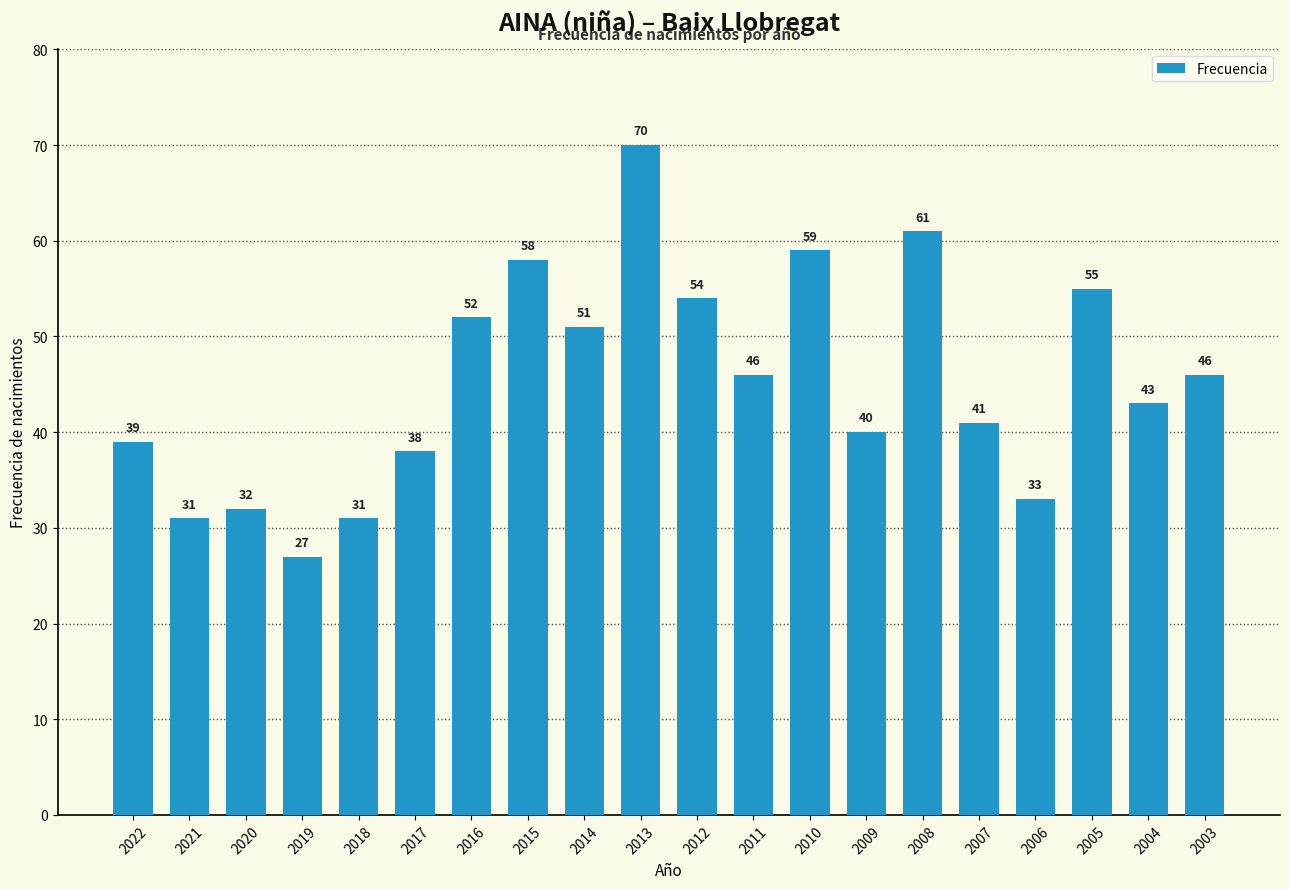

What is the smallest value displayed?

27